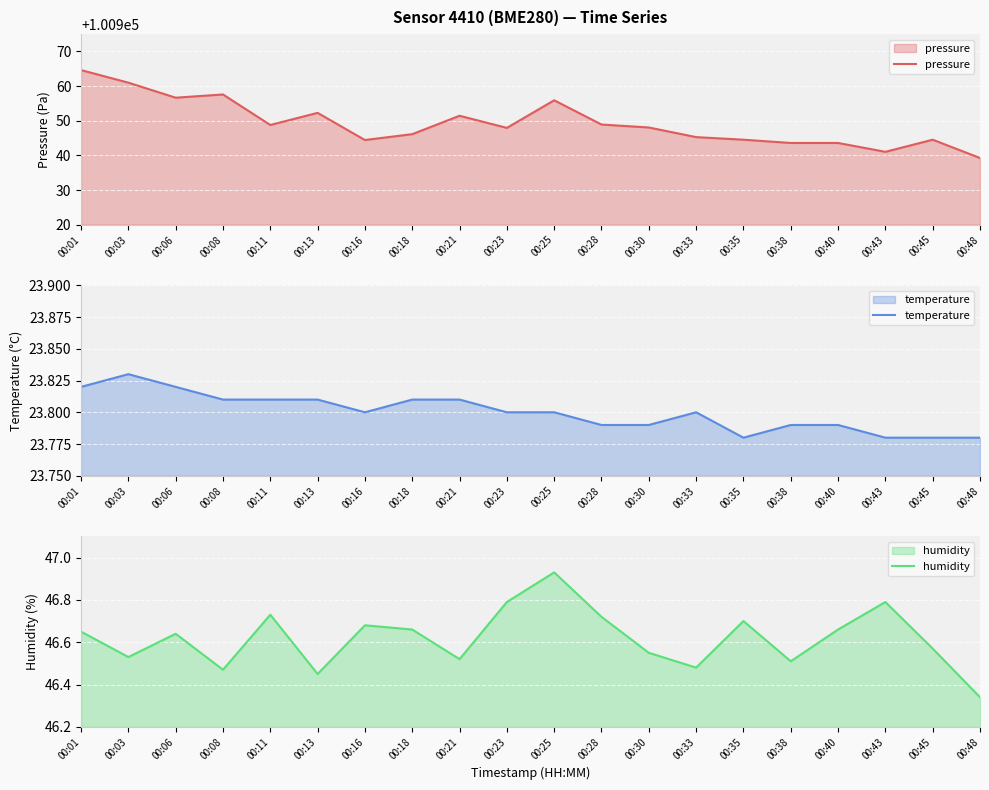

What are all the series names shown in the legend?

pressure, temperature, humidity